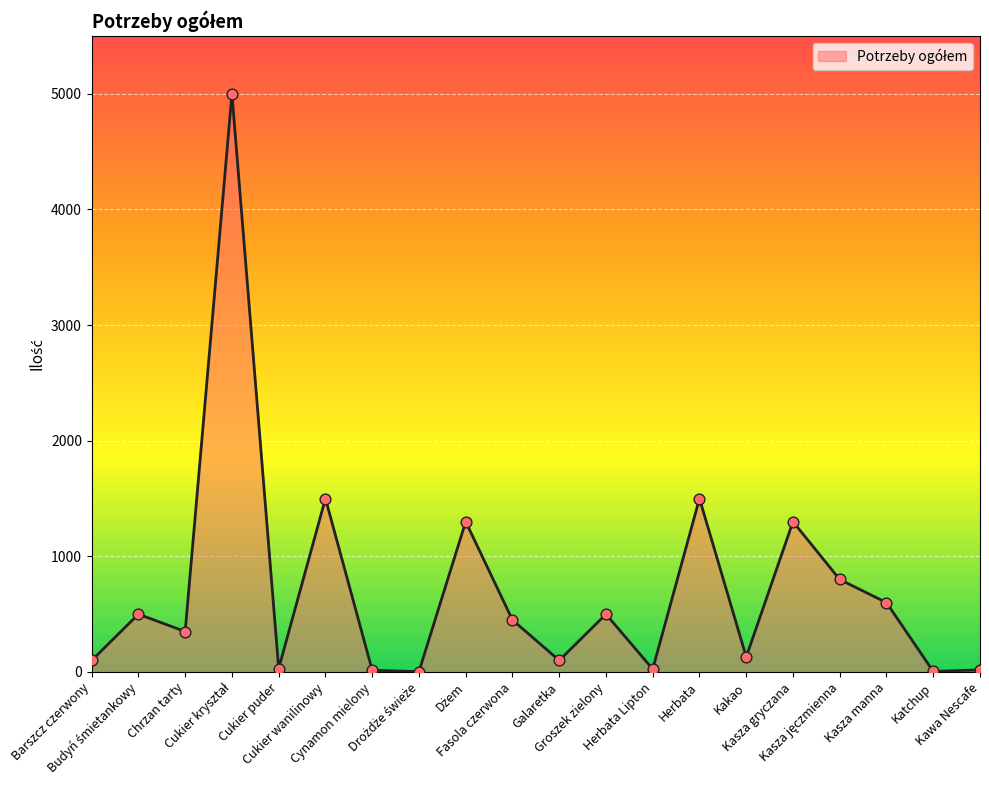

What is the difference between the maximum and minimum values?

4997